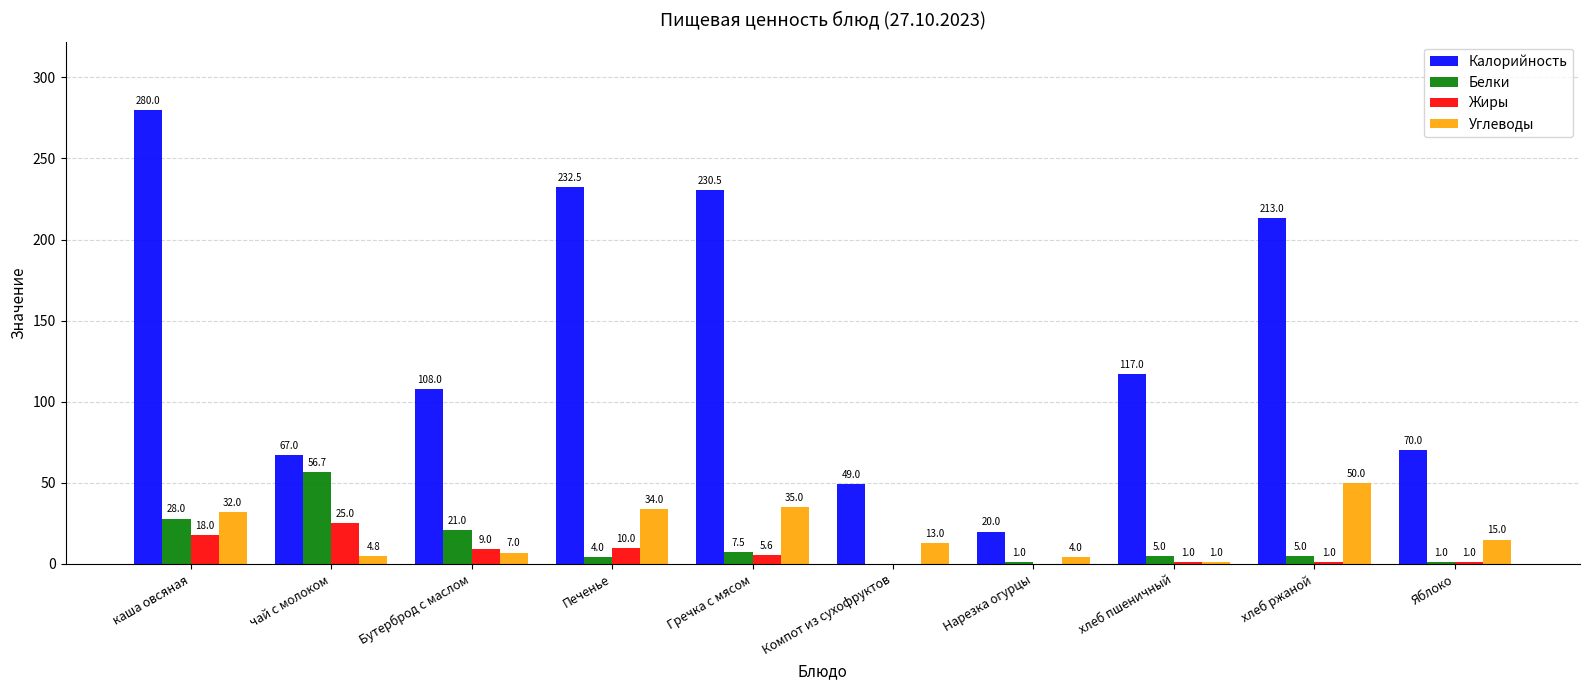

At which label does Углеводы first exceed 15?

каша овсяная